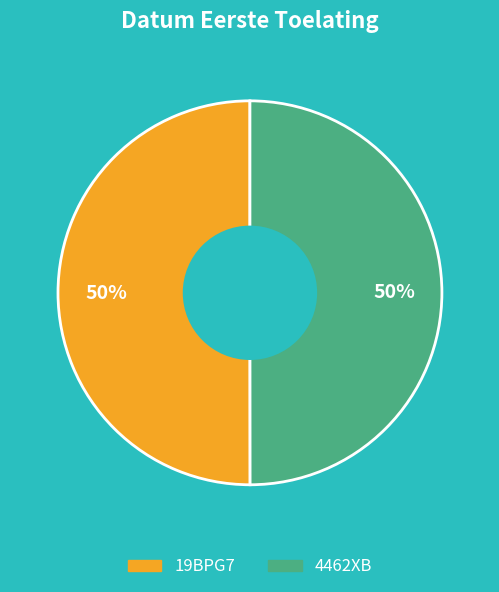

What percentage is the 4462XB slice, to the nearest percent?

50%